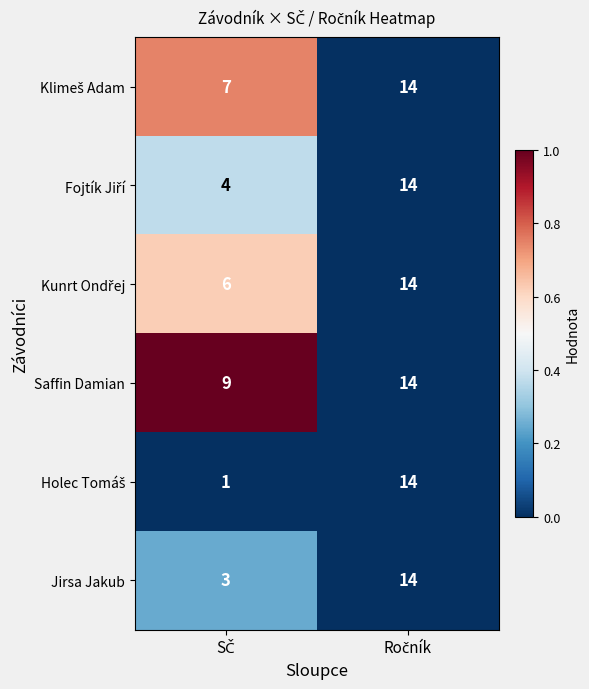

What is the sum of all Saffin Damian values?

23